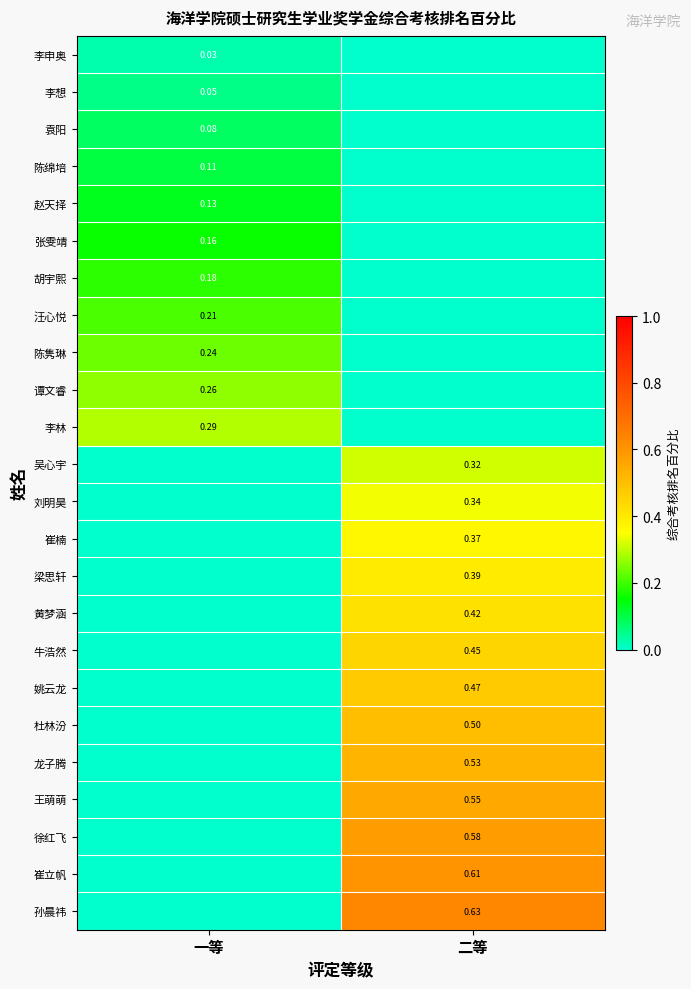

At 二等, list the series in order from largest to smallest.

孙晨祎, 崔立帆, 徐红飞, 王萌萌, 龙子腾, 杜林汾, 姚云龙, 牛浩然, 黄梦涵, 梁思轩, 崔楠, 刘明昊, 吴心宇, 李申奥, 李想, 袁阳, 陈绵培, 赵天择, 张雯靖, 胡宇熙, 汪心悦, 陈隽琳, 谭文睿, 李林